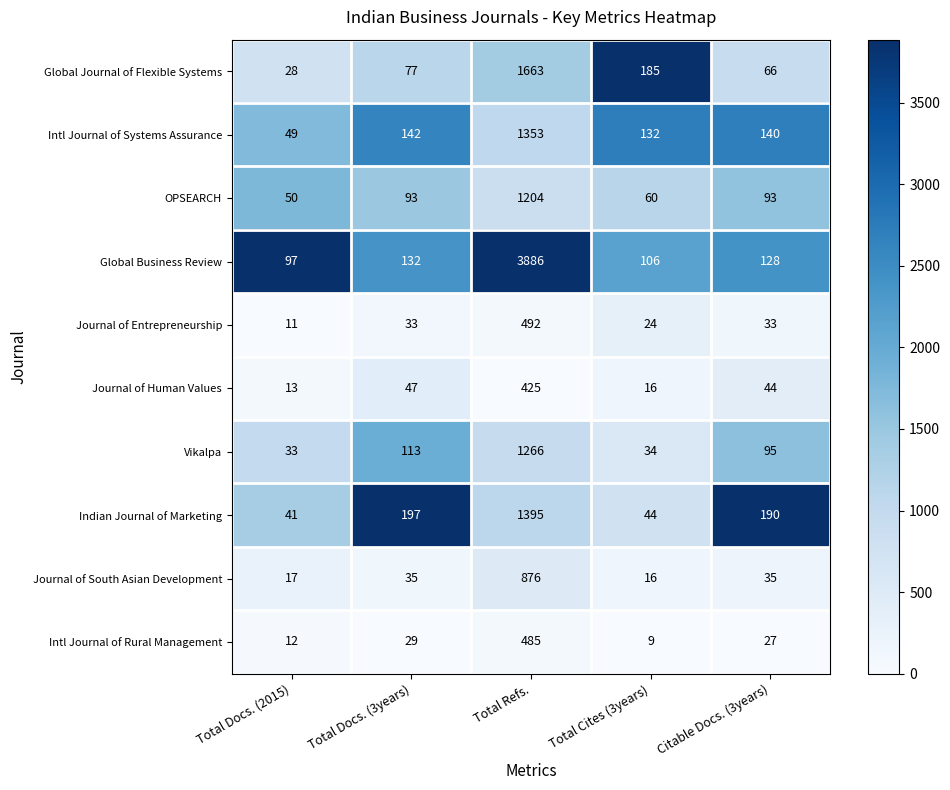

Which series changed the most between Total Docs. (2015) and Total Docs. (3years)?

Indian Journal of Marketing